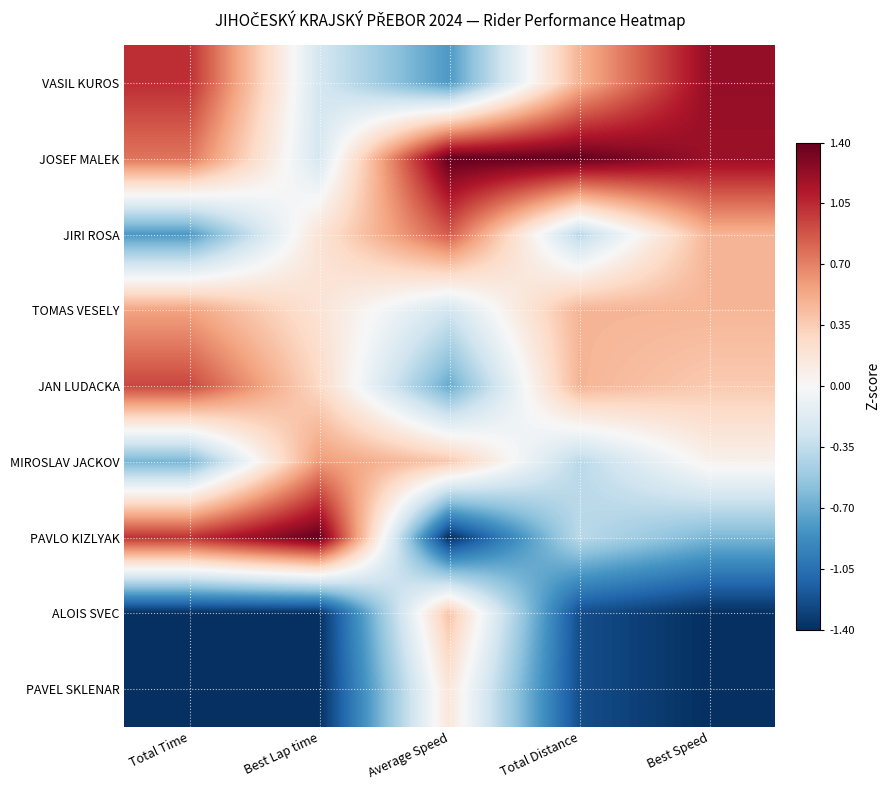

At which category does the chart reach its peak across all series?

Average Speed